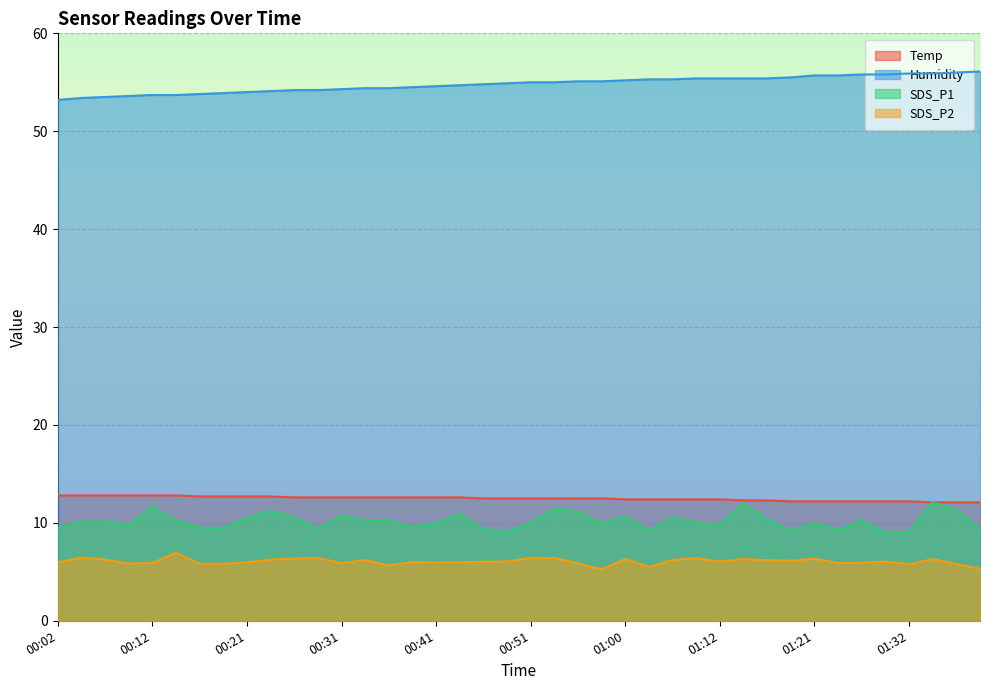

What position from the left is 01:27?

35